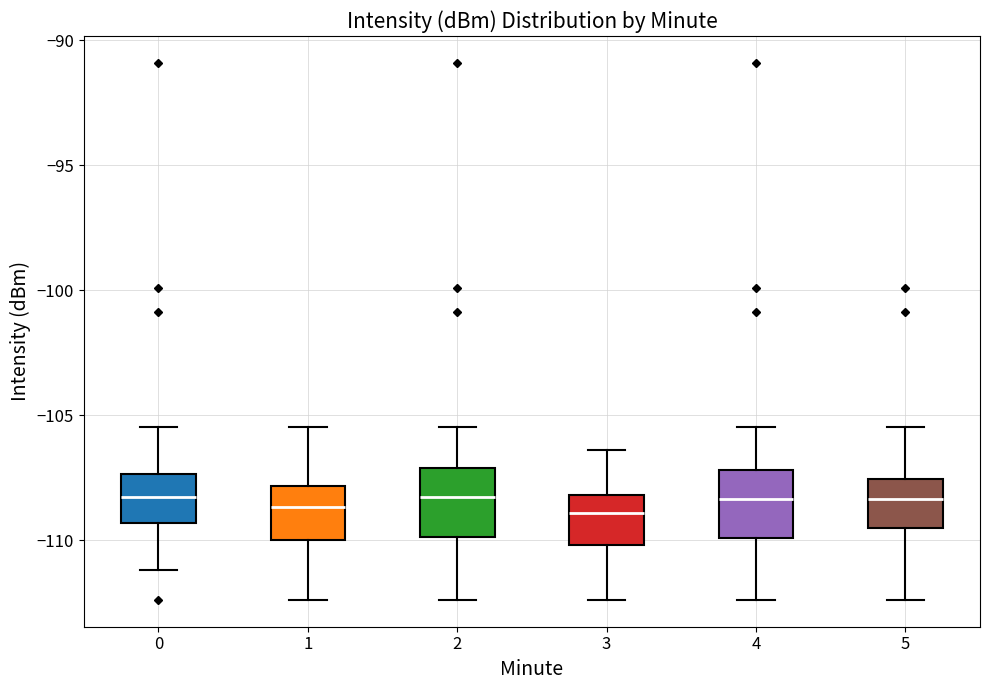

Where does the lower whisker of the box at x = 0 end on the y-axis? The values are not printed on the chart, so give them approximately, as read against the axis.

-111.0